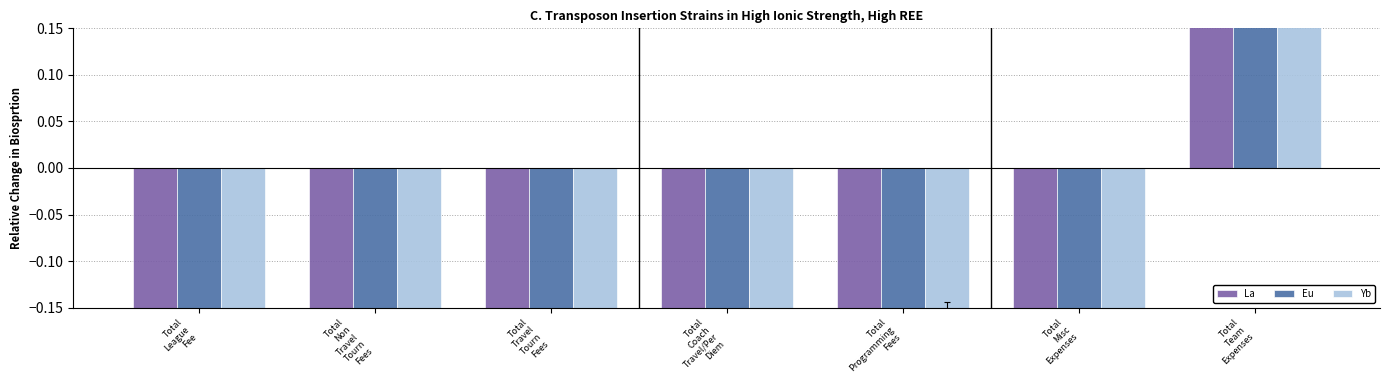

At which label does Eu reach its minimum?

Total
League
Fee